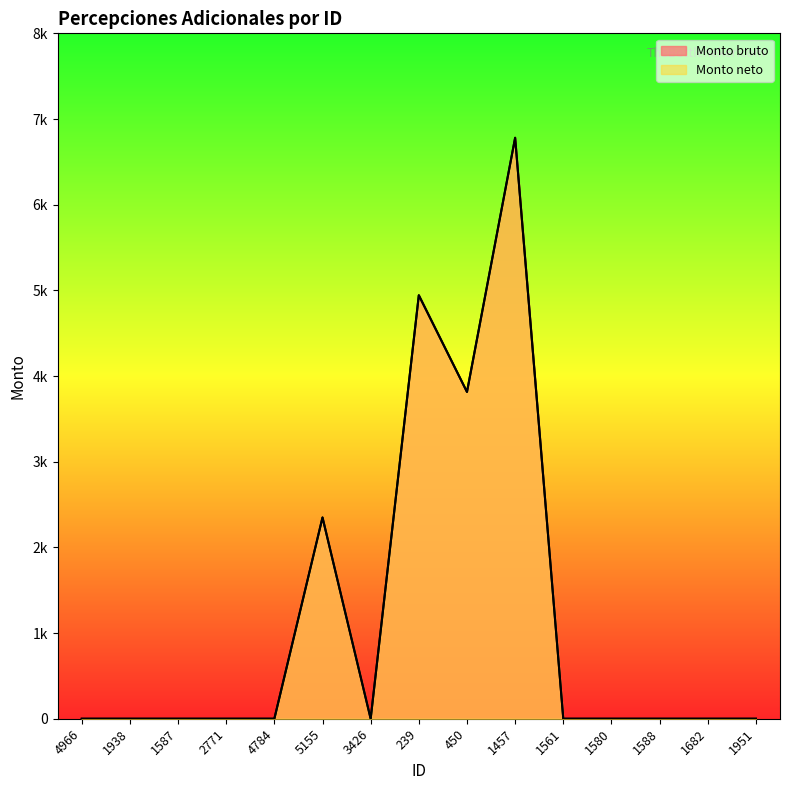

At which category is the sum across all series the highest?

1457